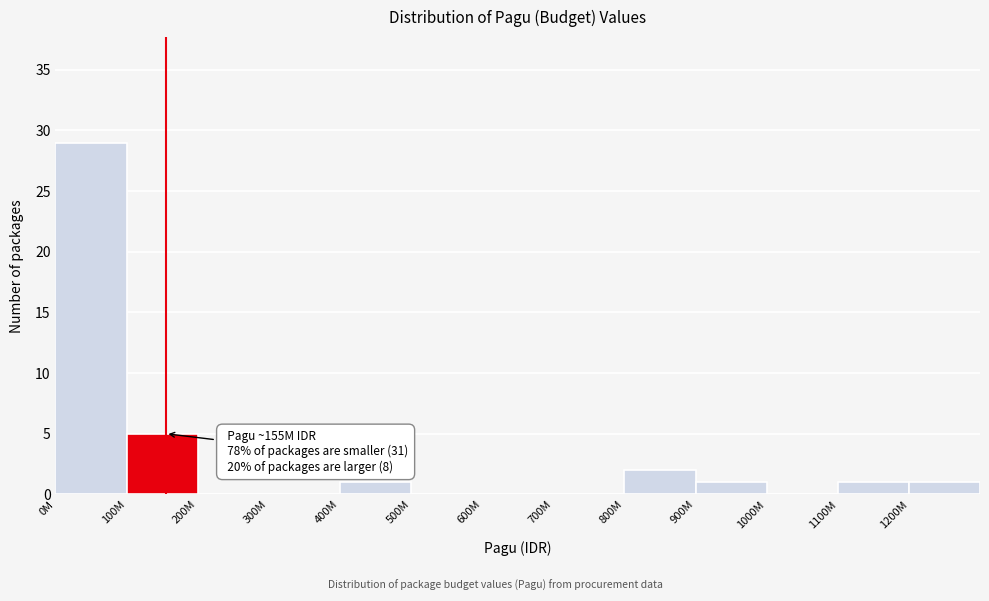

Reading right to left, list all the values displayed in this chart.

1200M=1	1100M=1	1000M=0	900M=1	800M=2	700M=0	600M=0	500M=0	400M=1	300M=0	200M=0	100M=5	0M=29